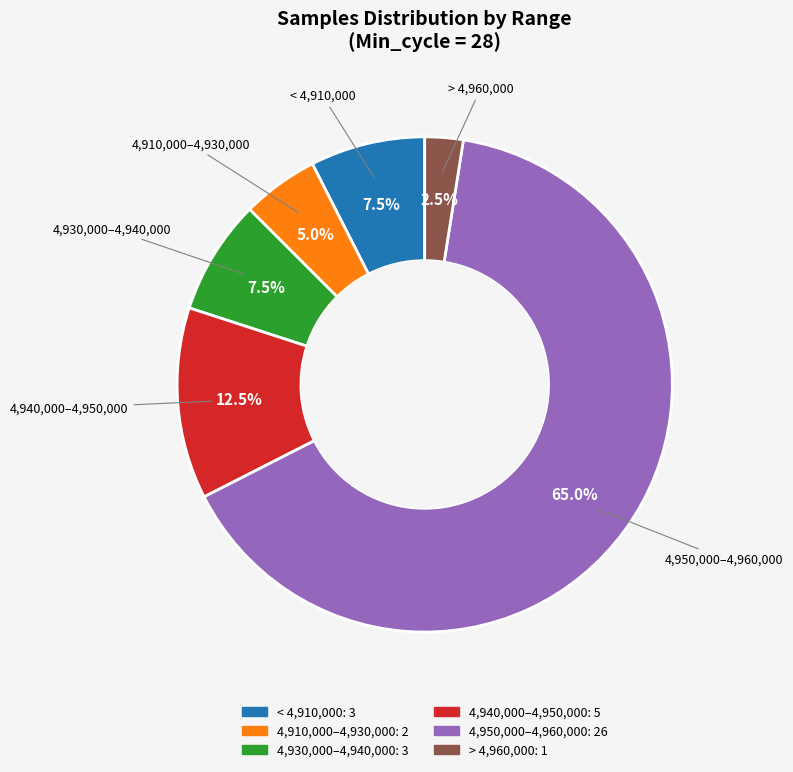

Is there a majority slice in this chart?

Yes